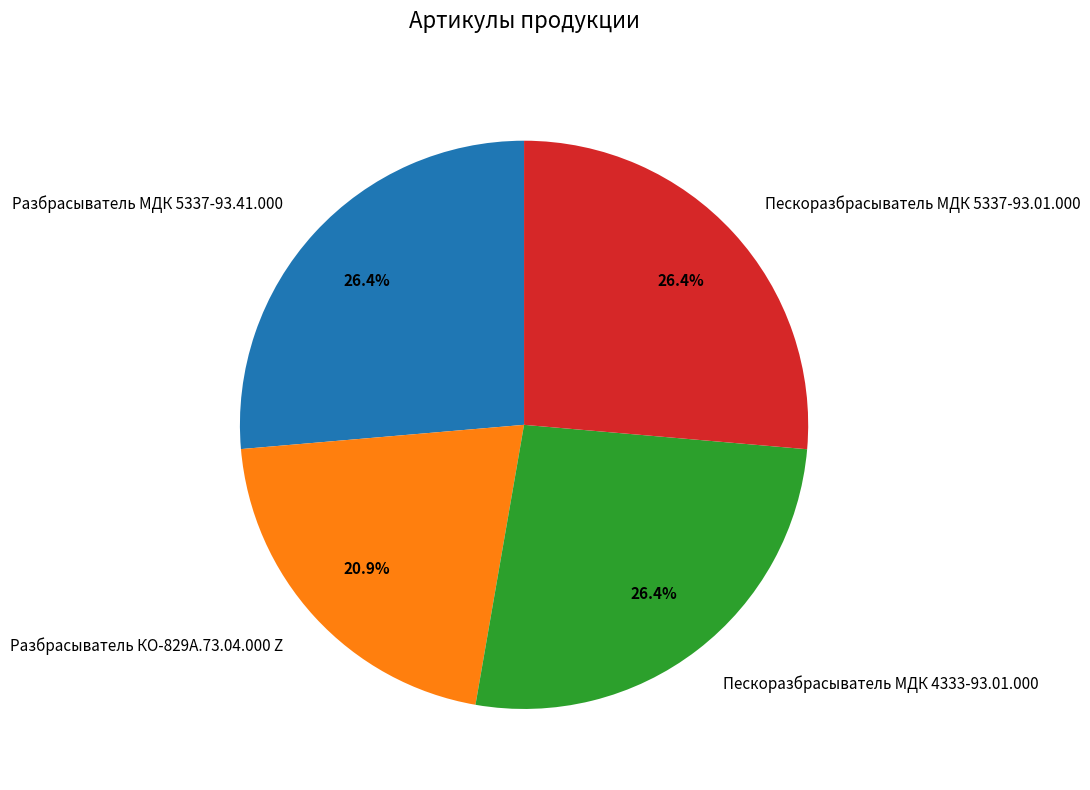

Is it true that Разбрасыватель КО-829А.73.04.000 Z is 21% of the pie?

True